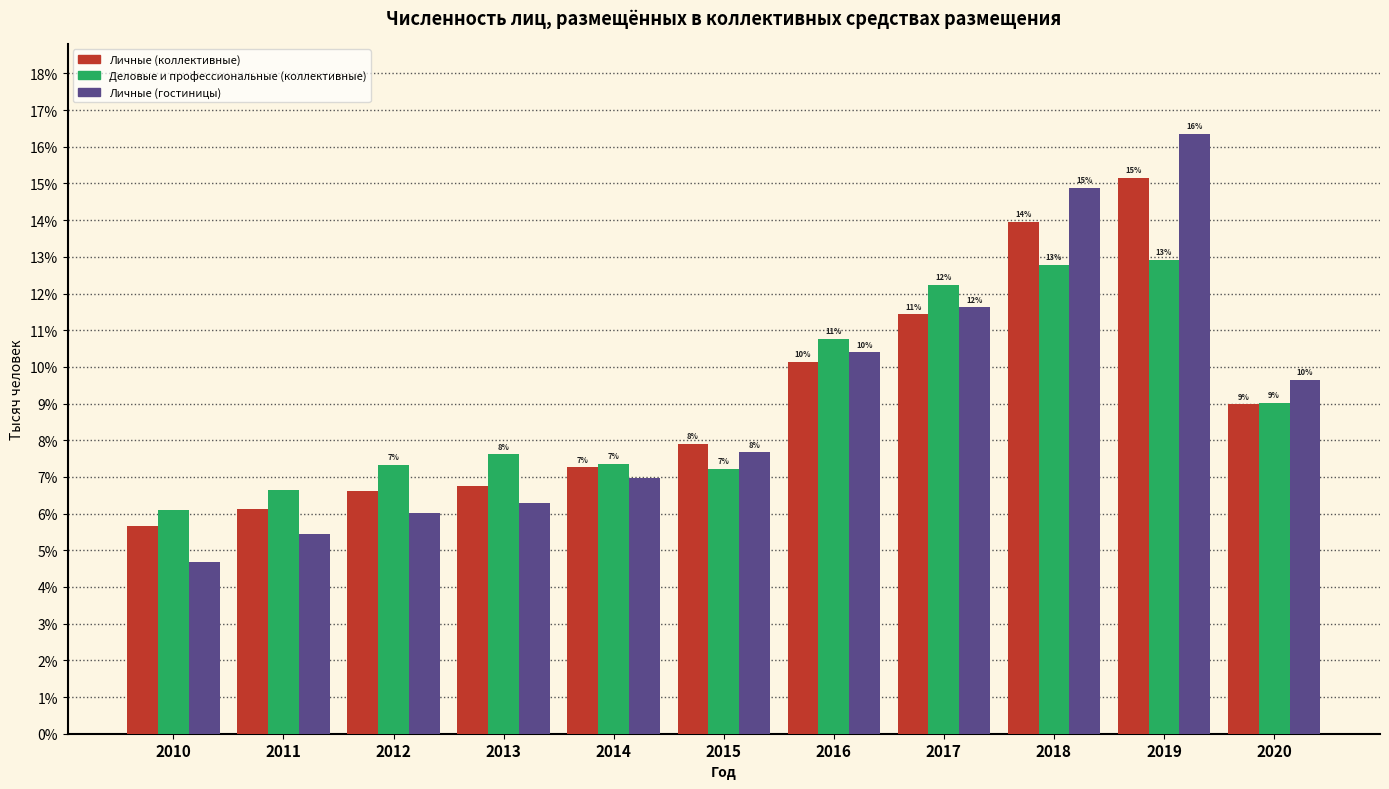

Does the chart contain stacked bars?

No